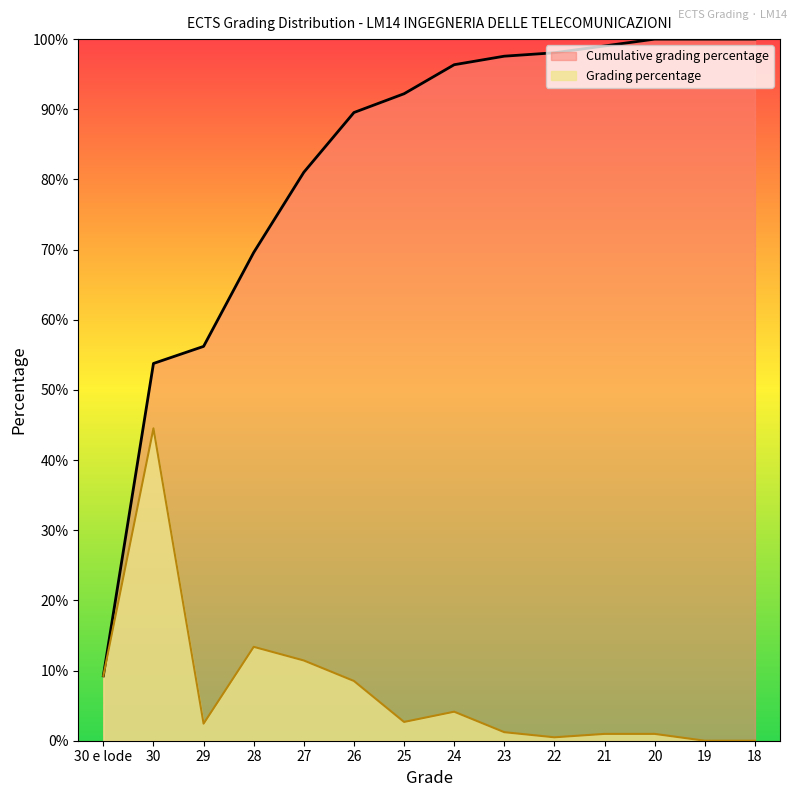

Which series has the largest total across all categories?

Cumulative grading percentage